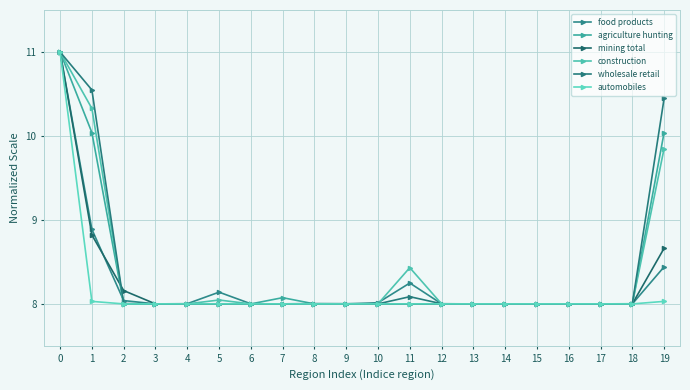

What is the highest value of the automobiles series?

11.0